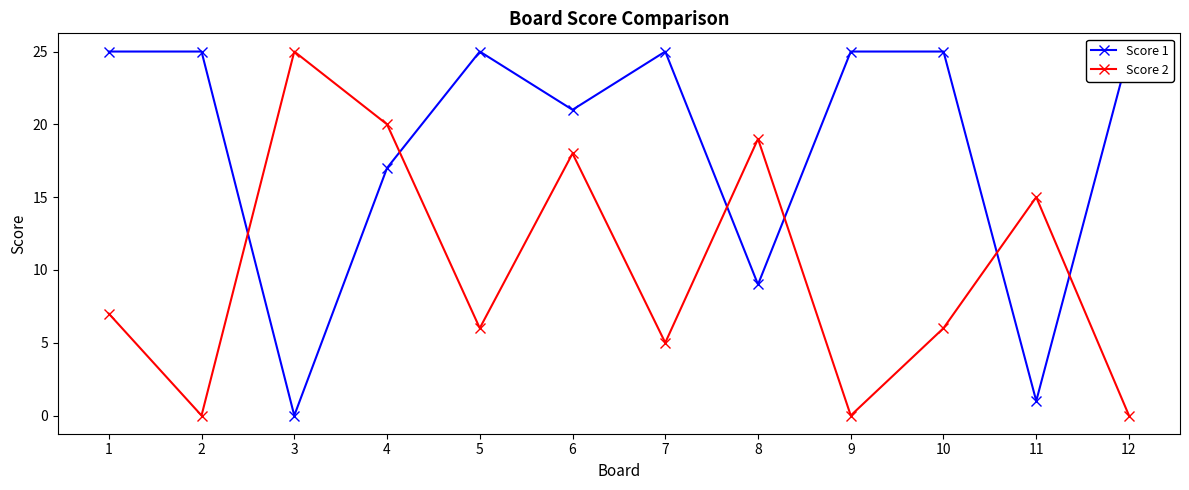

At which category does the chart reach its minimum across all series?

3